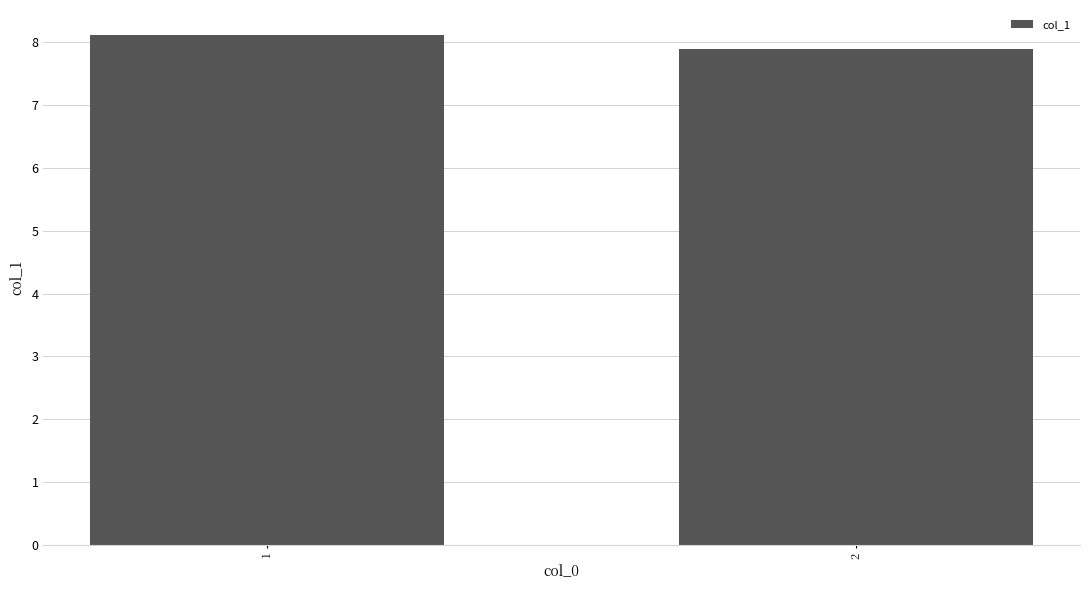

Reading left to right, what are all the values shown in this chart?

1=8.1	2=7.9